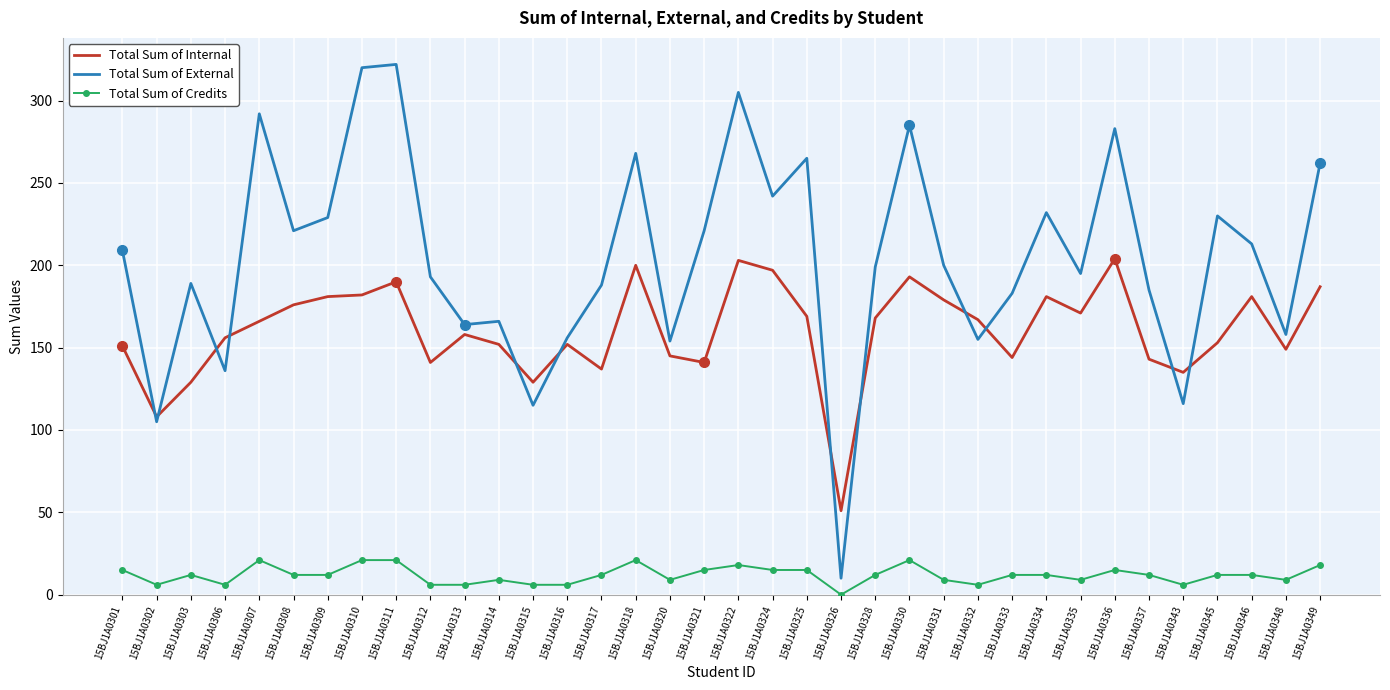

True or false: Total Sum of Credits and Total Sum of Internal intersect in this chart.

False